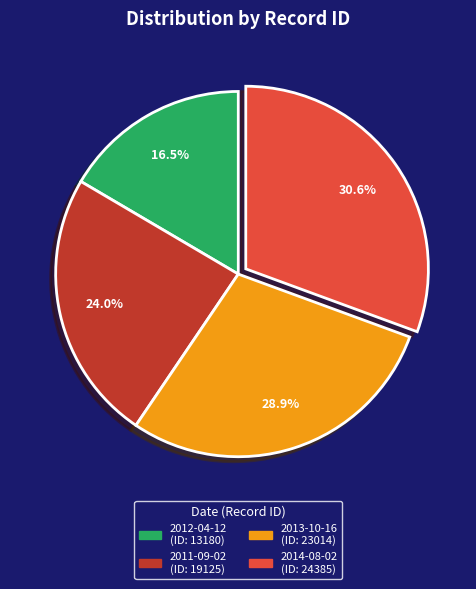

To the nearest percent, what is the difference between the largest and smallest slice percentages?

14%